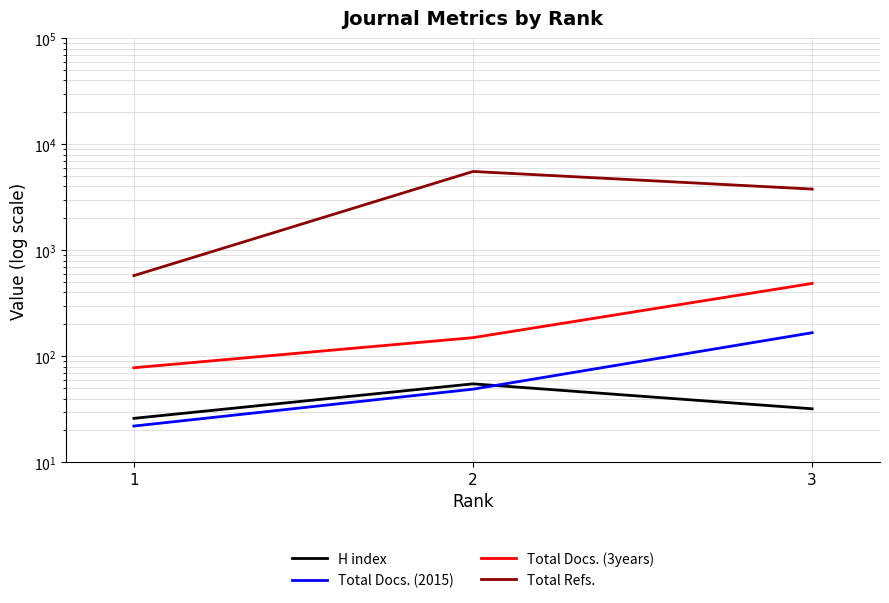

Which series changed the most between 1 and 2?

Total Refs.